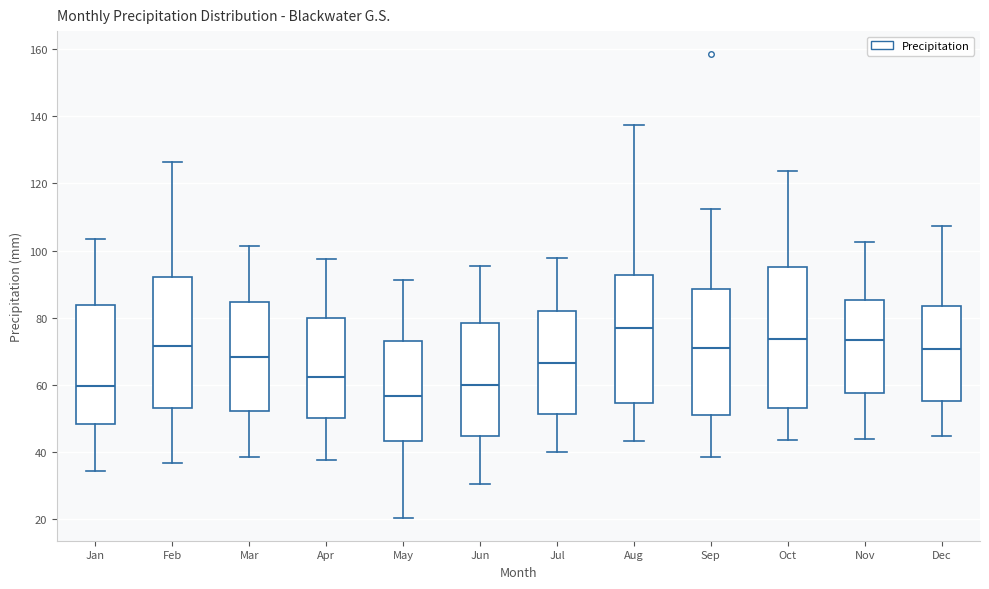

Which box's median line is the lowest?

May